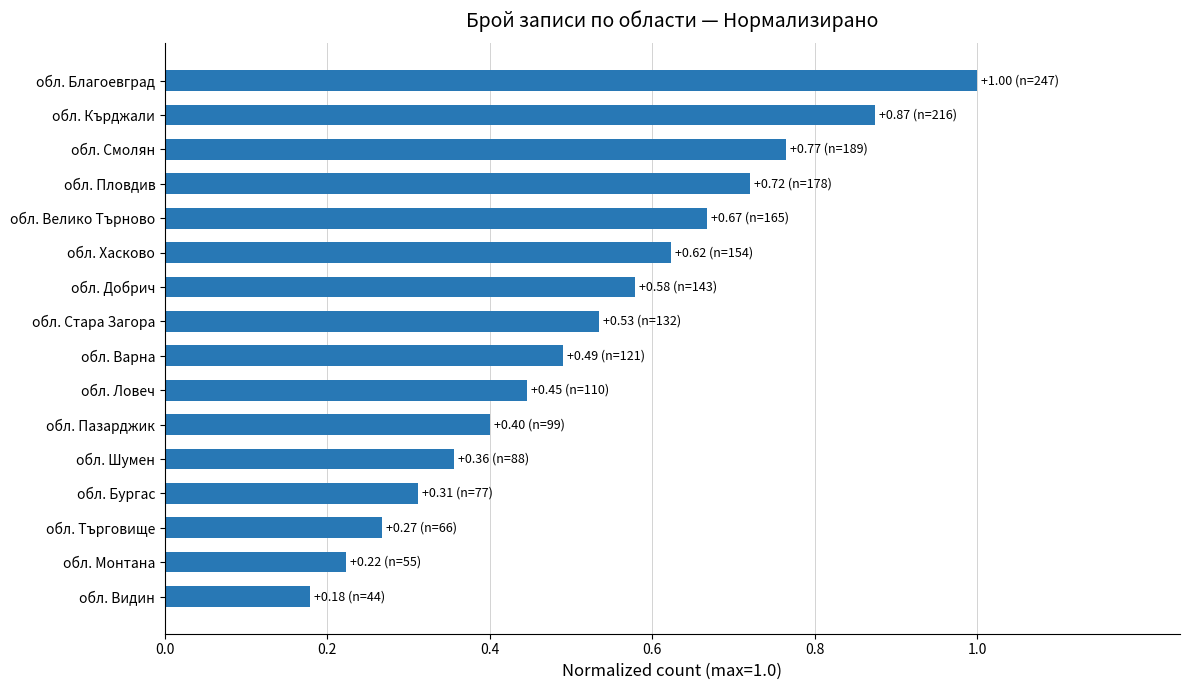

How many series are shown in this chart?

1